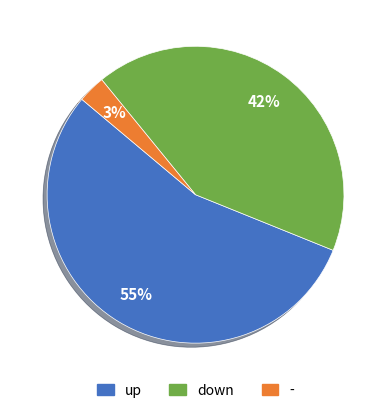

Does - represent more than half of the total?

No